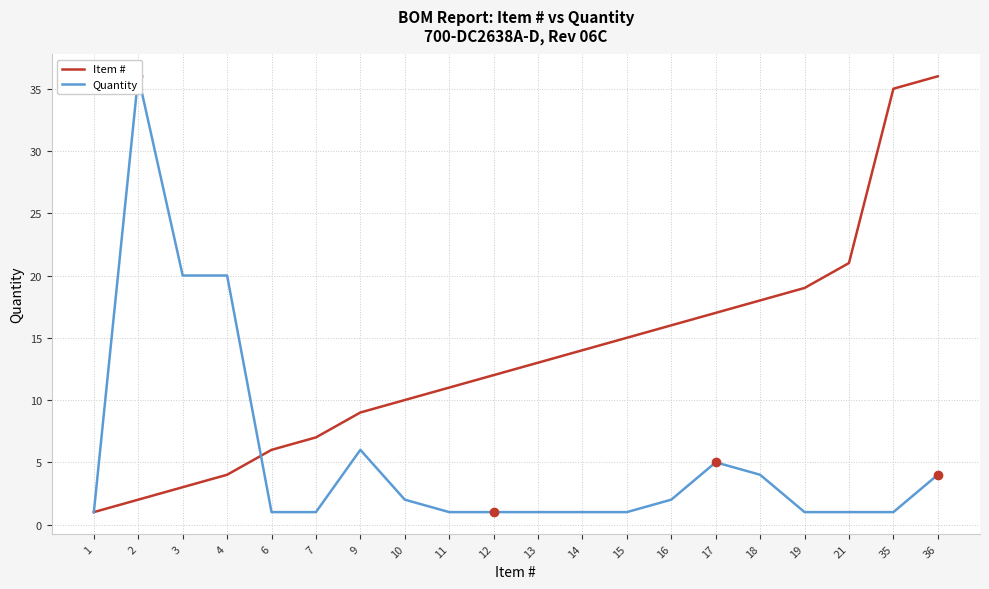

How many data points in Item # are above 13?

9